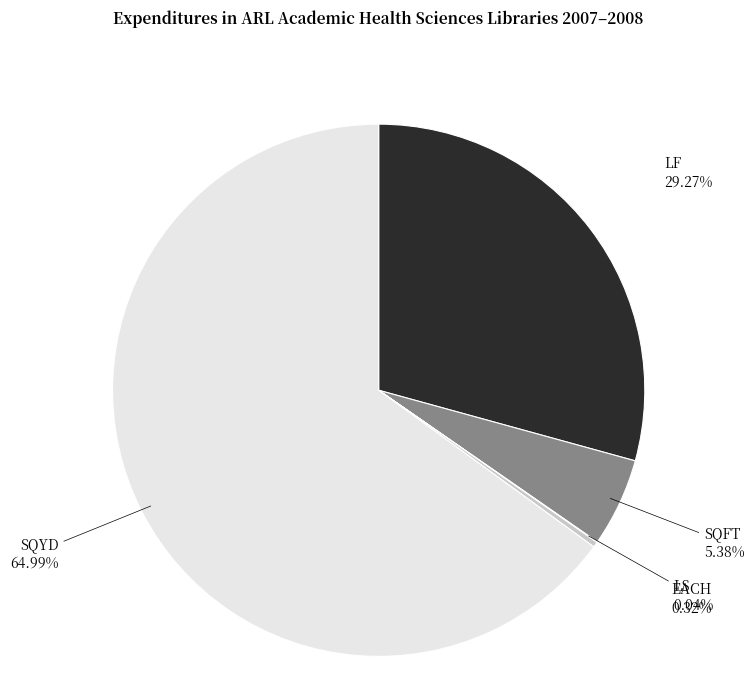

Does any single category account for the majority?

Yes